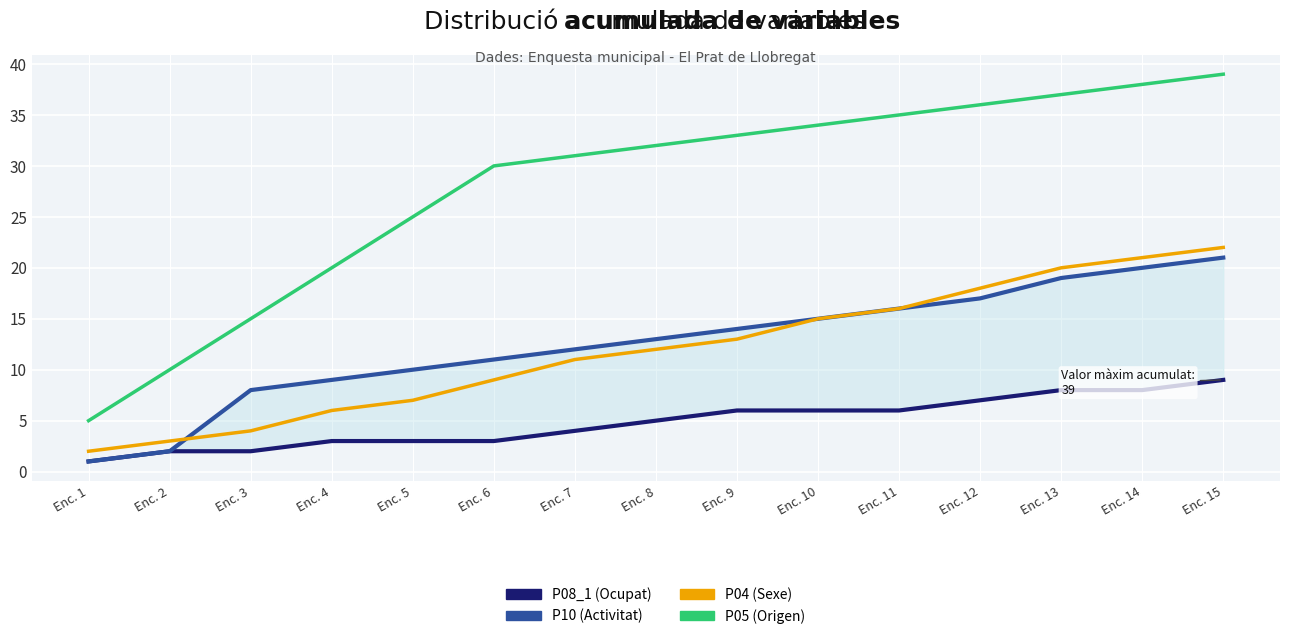

What is the sum of all P10 (Activitat) values?

188